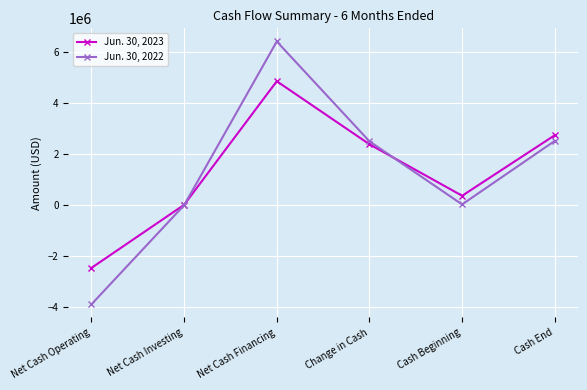

What is the highest value of the Jun. 30, 2022 series?

6409842